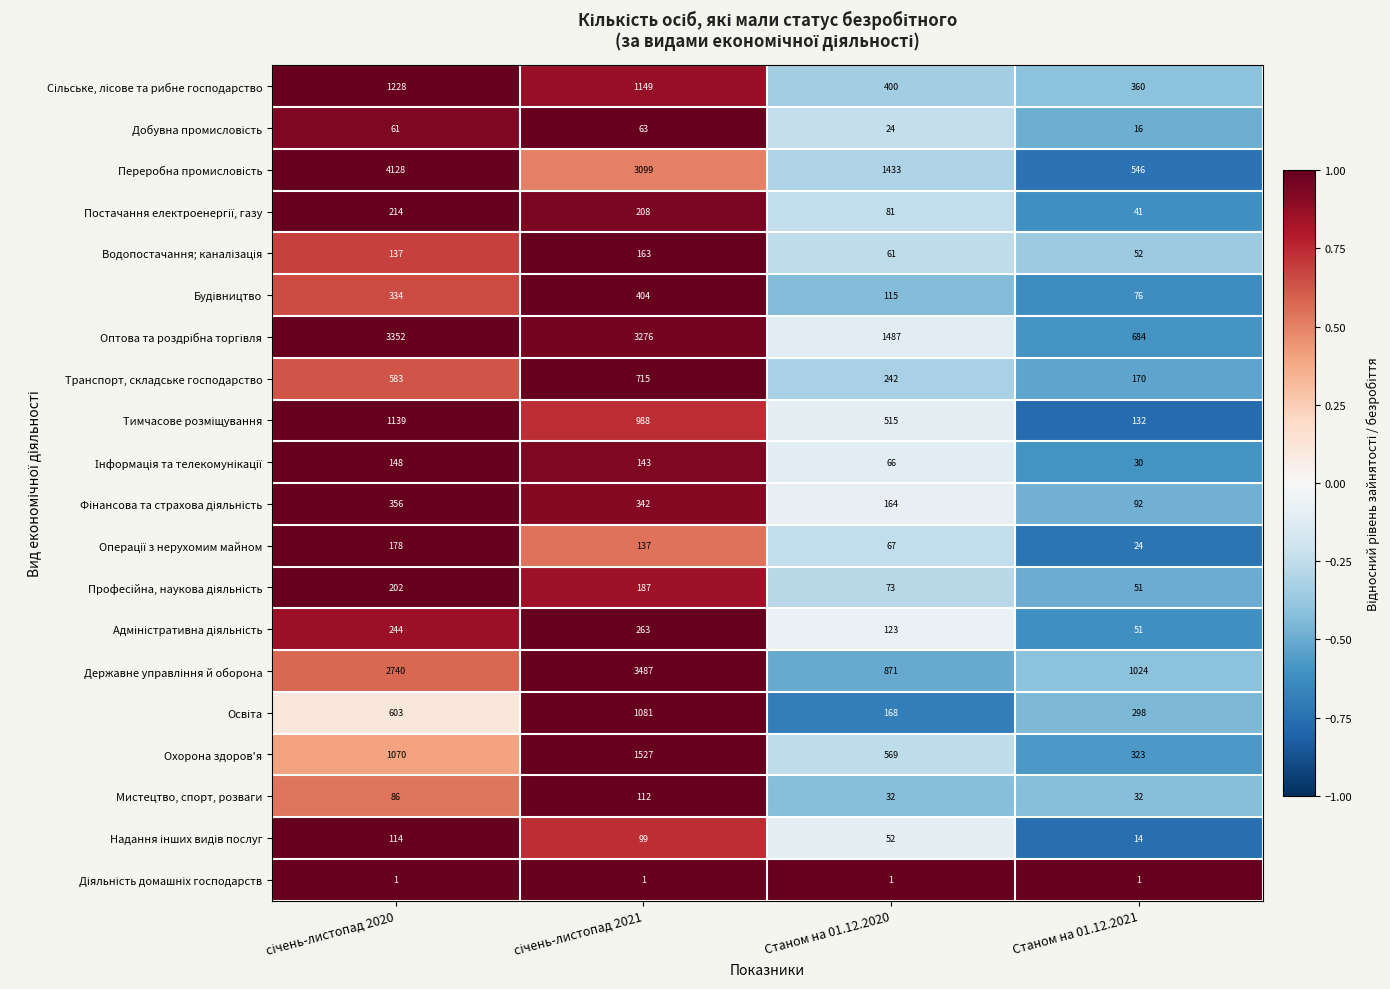

Count the Охорона здоров'я values in the range 569 to 1527.

3